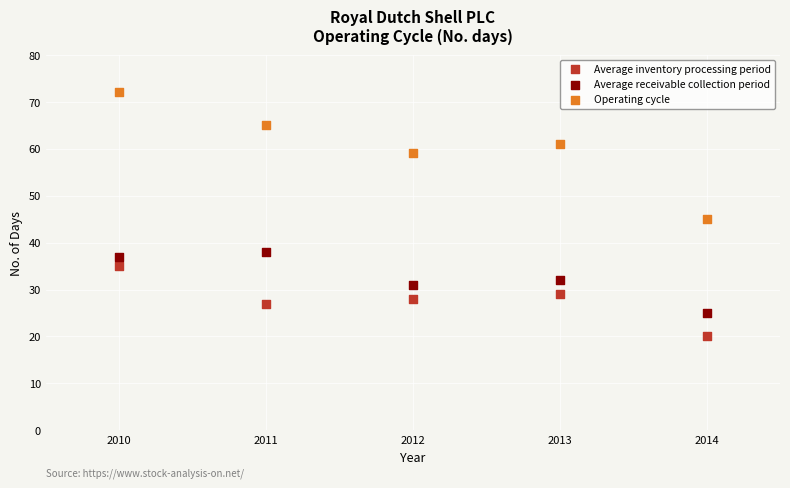

Across all data points, what is the range of X values (max minus min)?

4